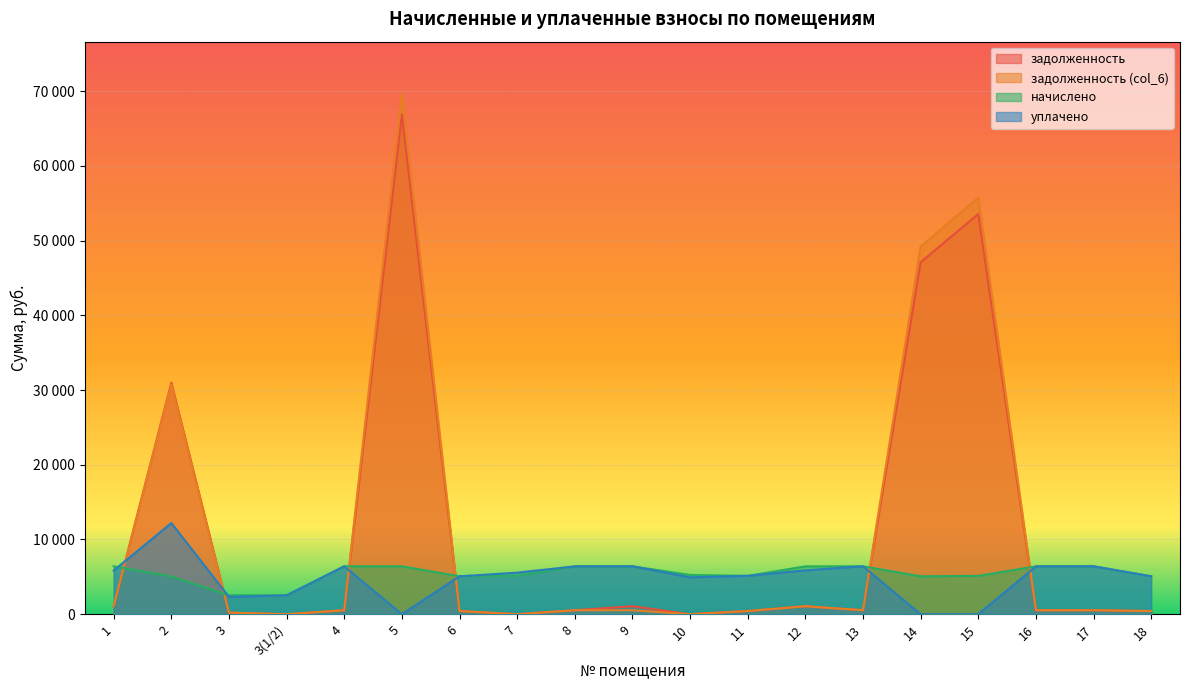

What is the difference between the maximum and second lowest values in the уплачено series?

12200.0